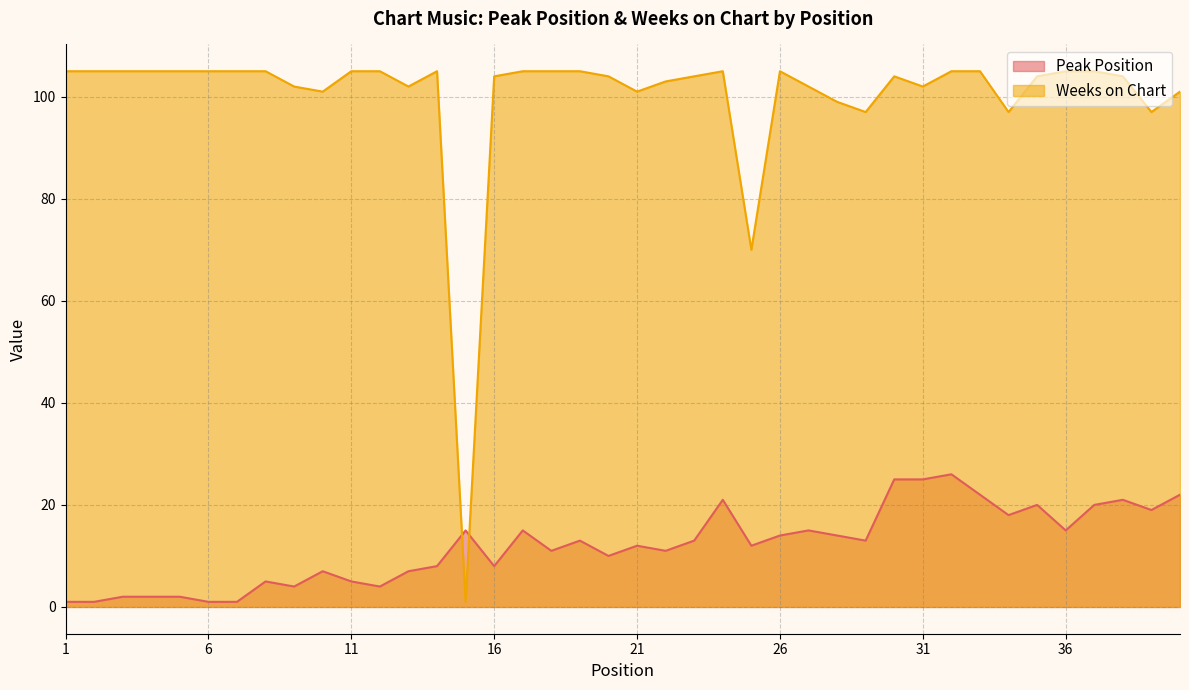

How many lines are shown in the chart?

2